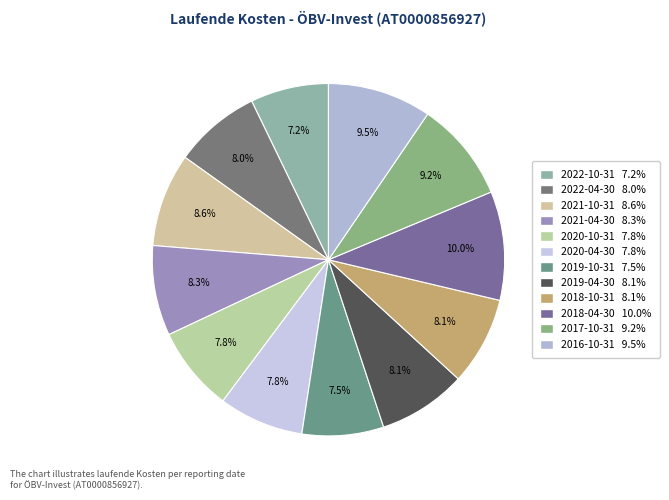

What is the total percentage of 2018-10-31 and 2019-04-30?

16.2%